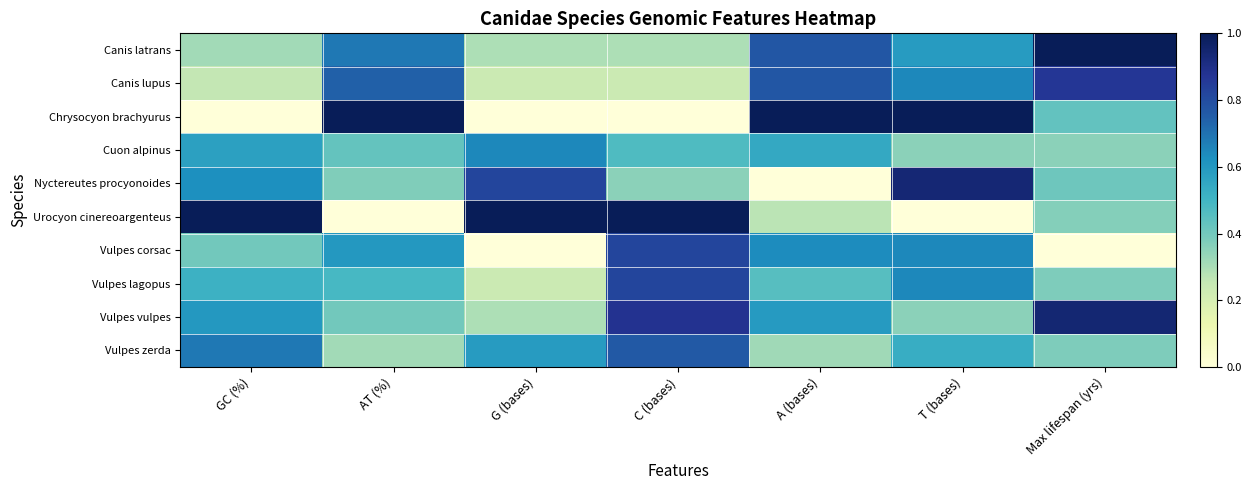

How many data points does each series have?

7